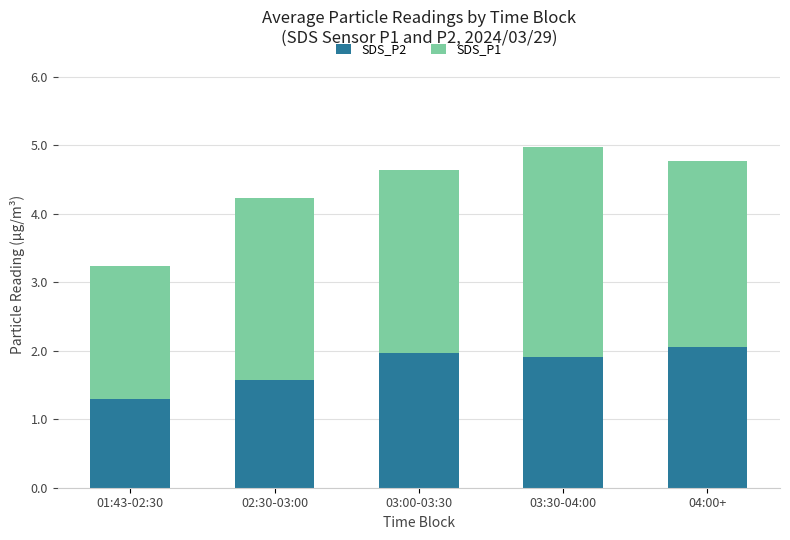

The value of SDS_P2 at 04:00+ is 3.5. True or false?

False